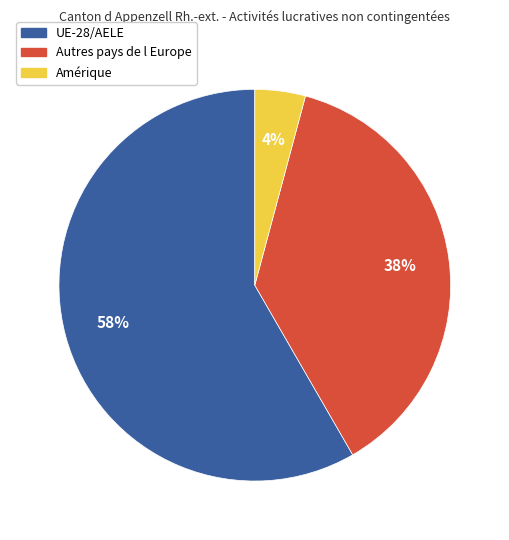

True or false: UE-28/AELE accounts for 45% of the total.

False